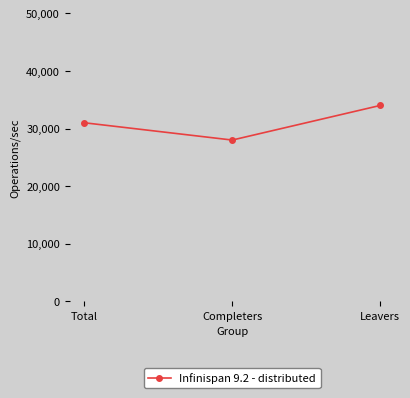

What is the label of the 1st point from the right?

Leavers